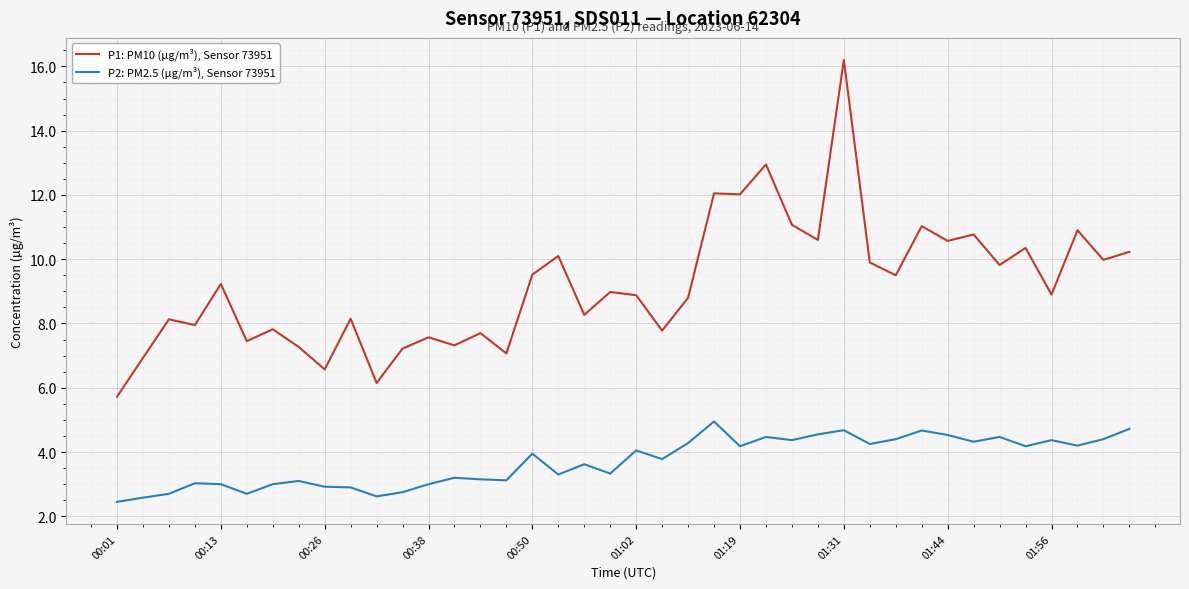

Which series has the largest total across all categories?

P1: PM10 (µg/m³), Sensor 73951